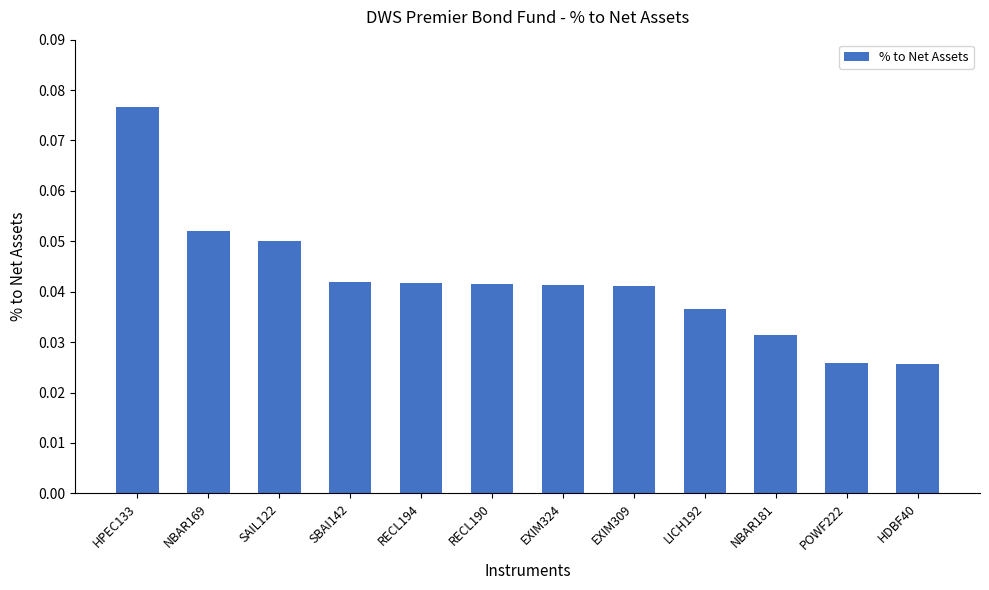

At which category does the chart reach its peak across all series?

HPEC133